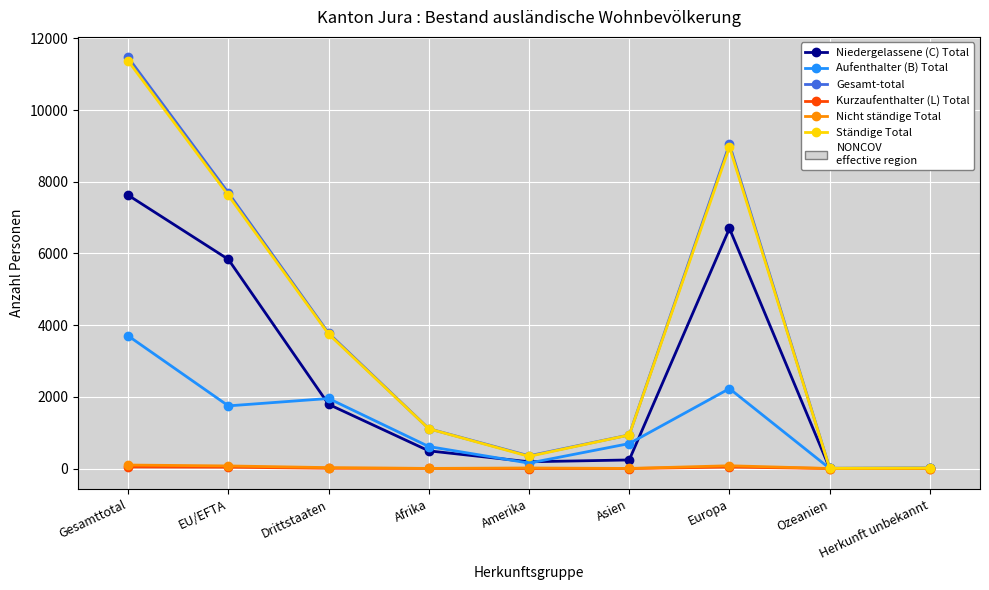

In Niedergelassene (C) Total, how many points are lower than both neighbors (excluding endpoints)?

2